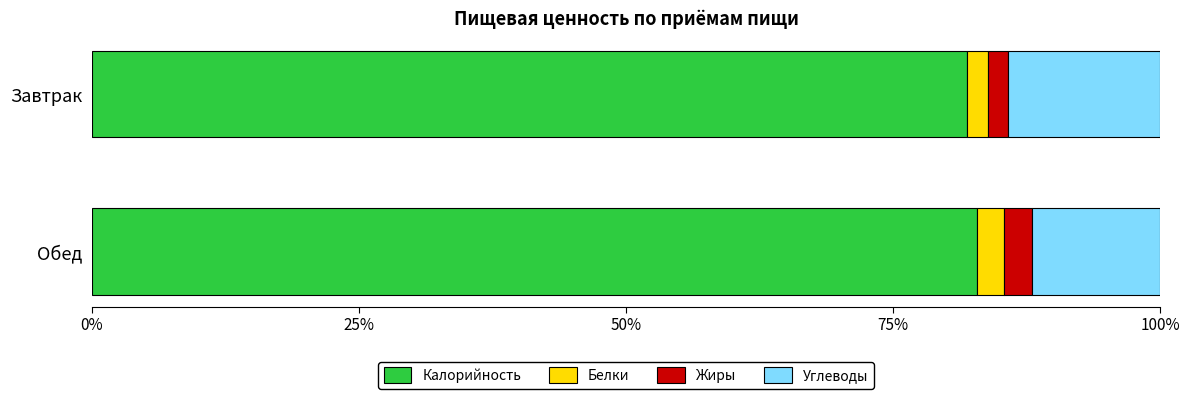

What are all the series names shown in the legend?

Калорийность, Белки, Жиры, Углеводы